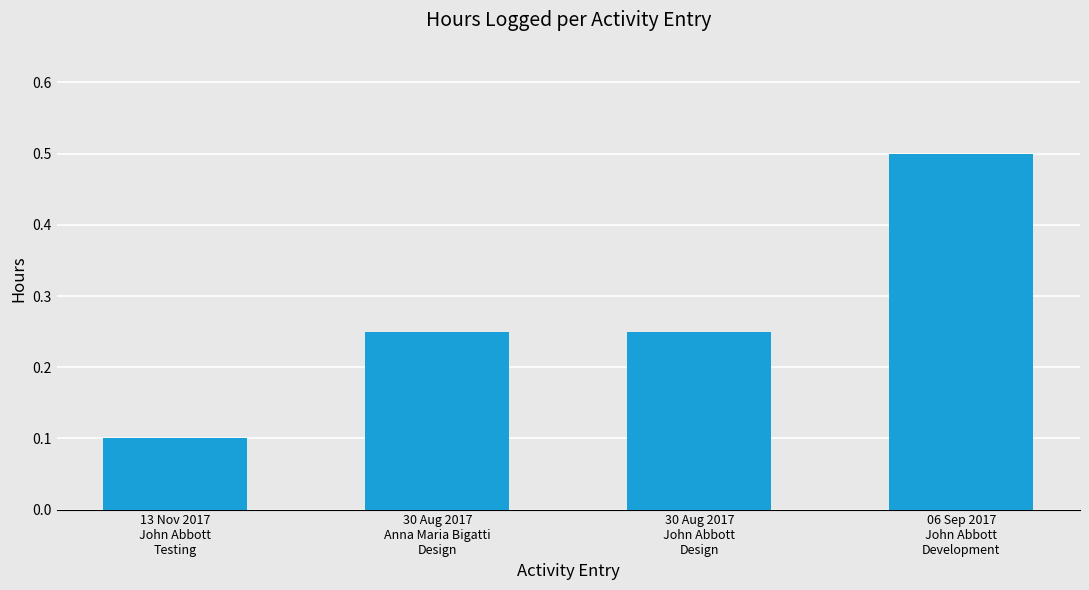

What is the difference between the values at 06 Sep 2017
John Abbott
Development and 13 Nov 2017
John Abbott
Testing?

0.4